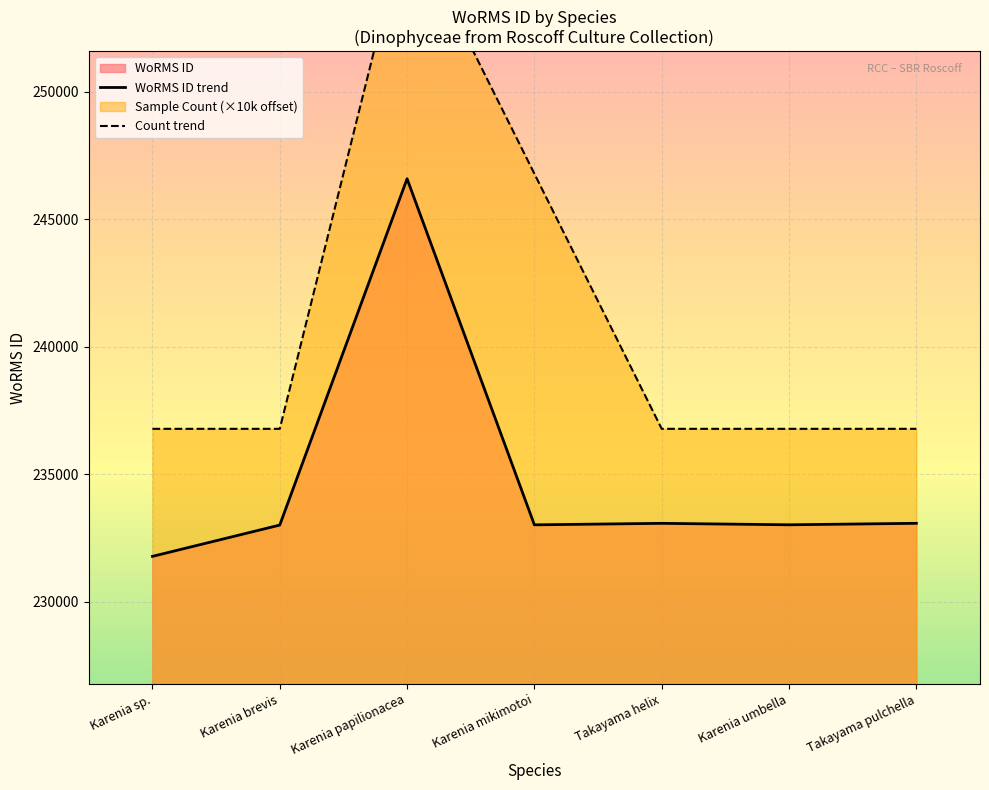

What is the label of the 4th point from the left?

Karenia mikimotoi